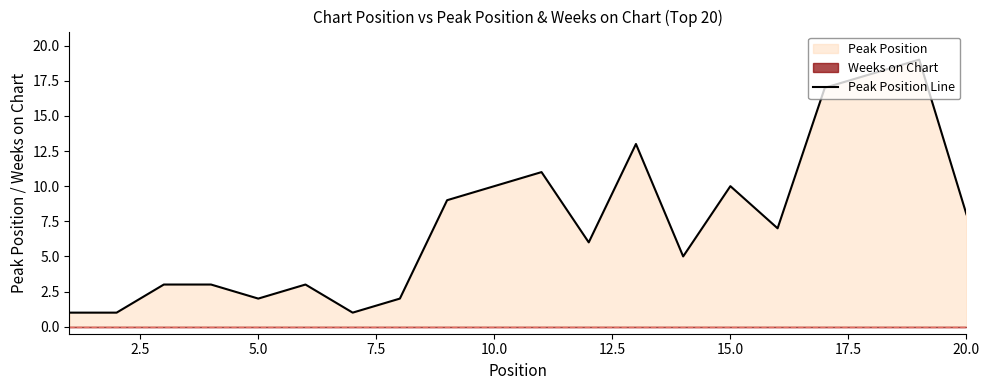

What is the maximum value for Peak Position Line?

19